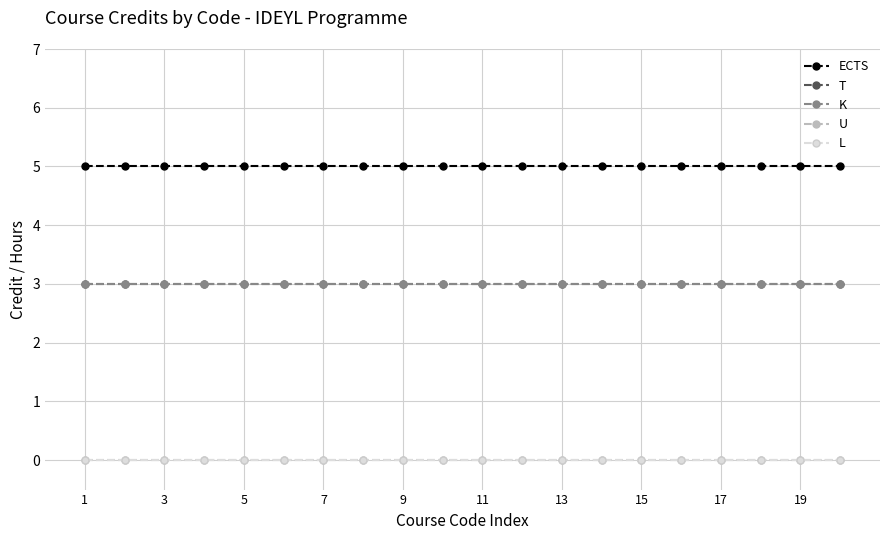

Is this an area chart (filled region under the line)?

No